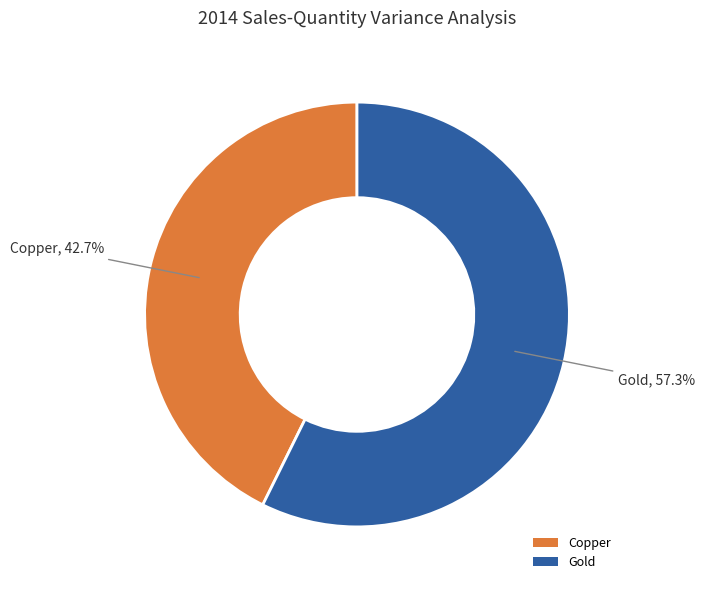

Which has a higher value, Gold or Copper?

Gold